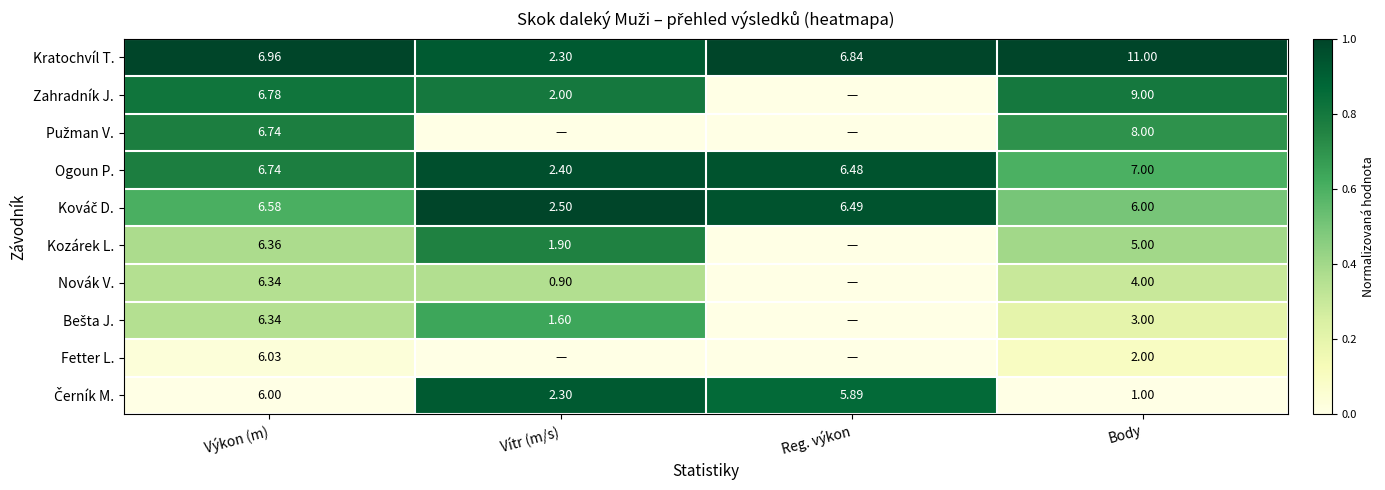

Is the value of Zahradník J. at Body greater than the value of Ogoun P. at Výkon (m)?

Yes